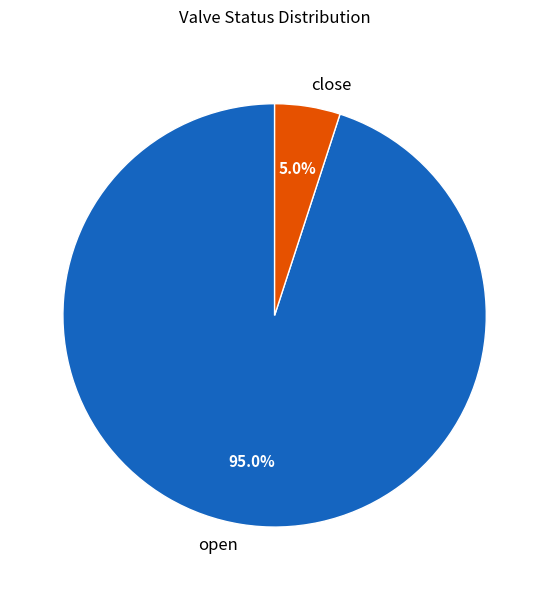

What percentage do close and open together represent?

100.0%